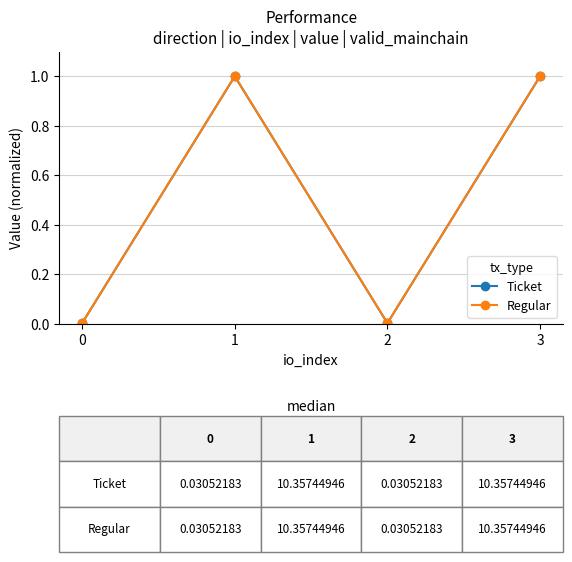

At how many categories does at least one series exceed 0?

4